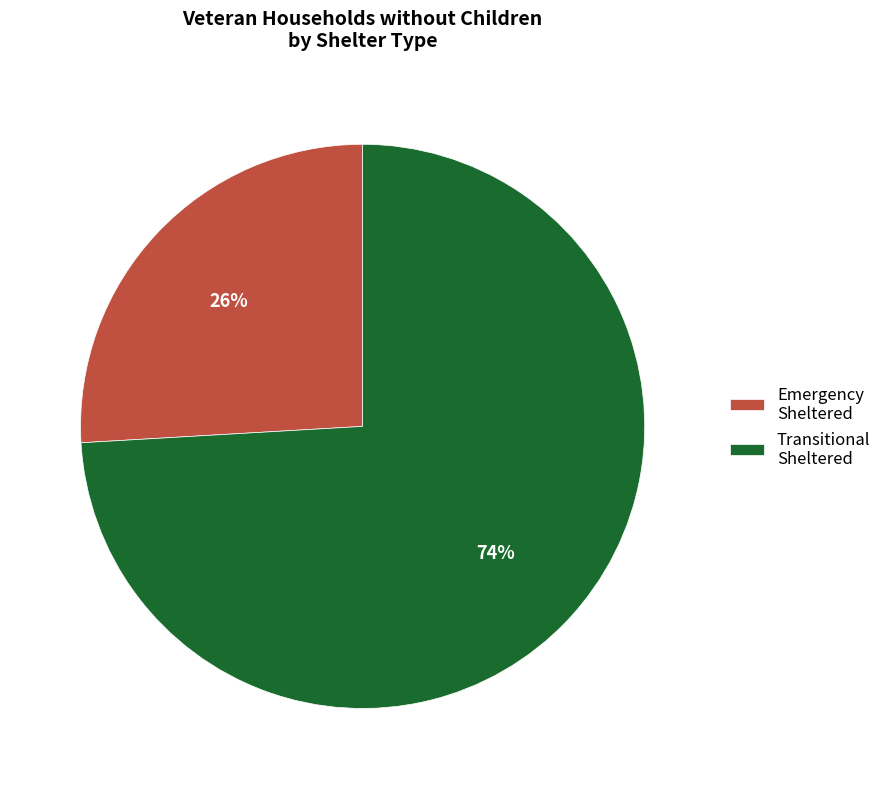

Rank the categories by value from highest to lowest.

Transitional Sheltered, Emergency Sheltered